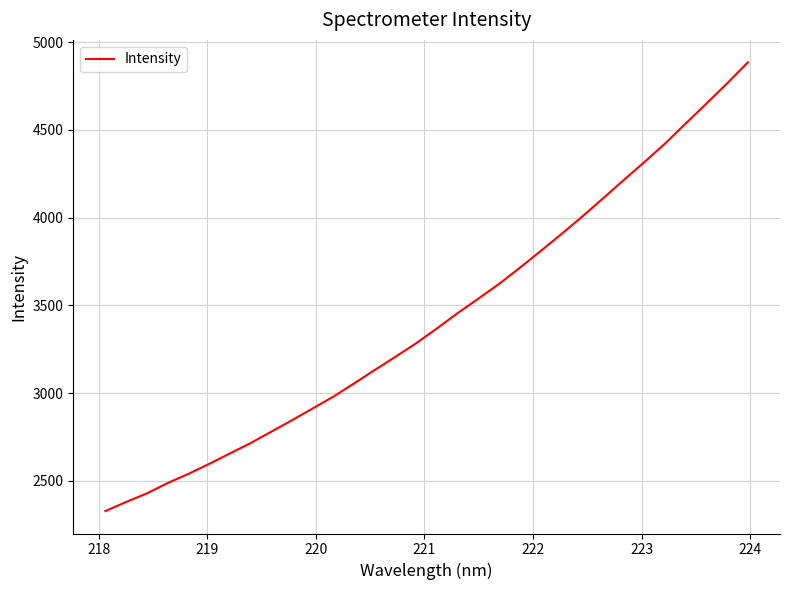

What is the difference between the maximum and minimum values?

2558.8